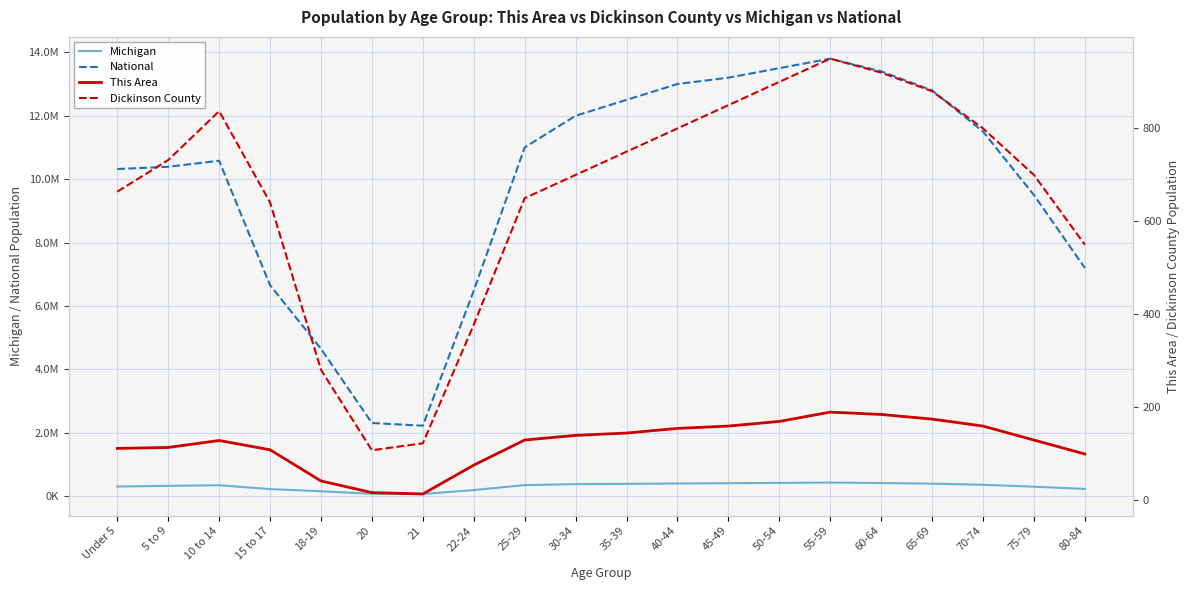

What is the maximum value for This Area?

190